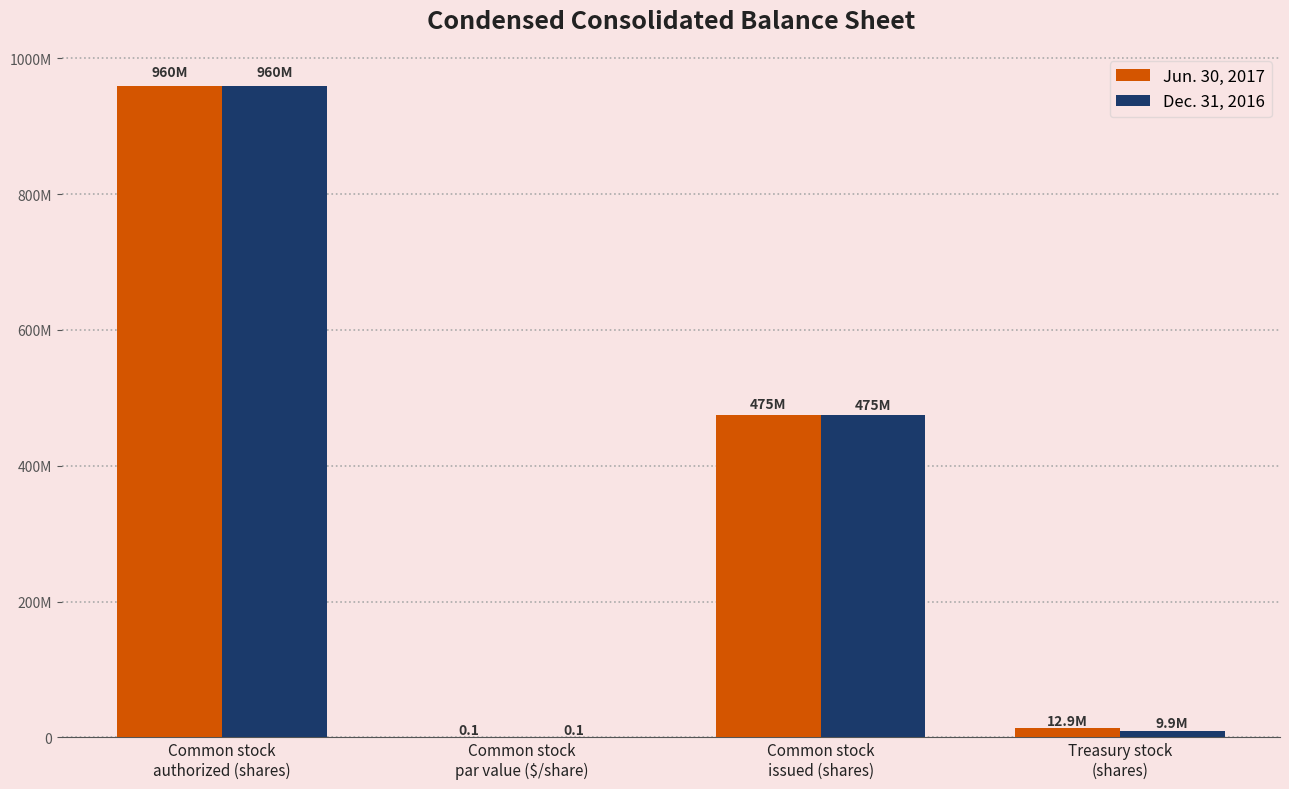

What is the average value of the Jun. 30, 2017 series?

362091159.0